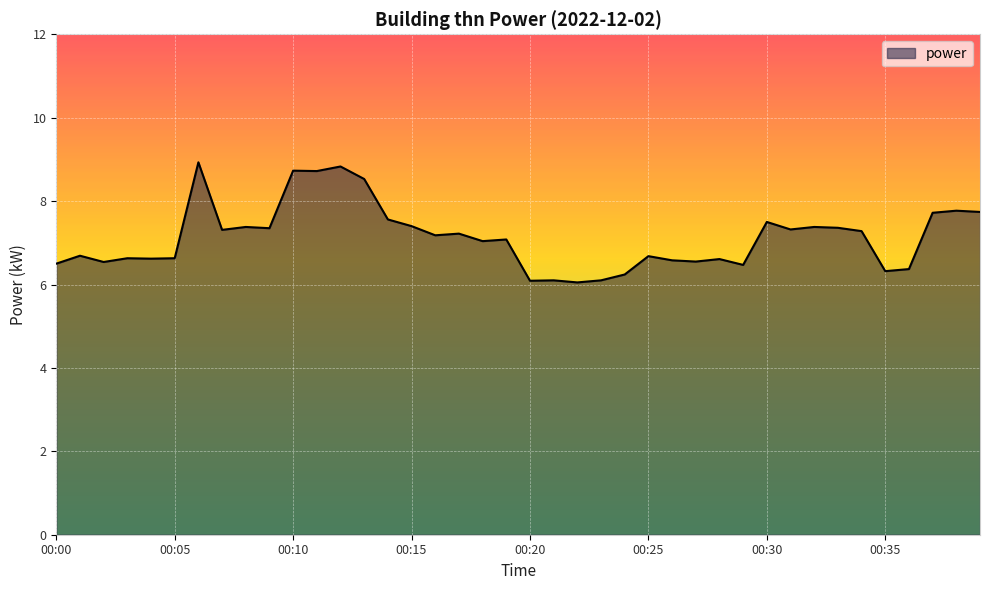

What is the maximum value shown in the chart?

8.9